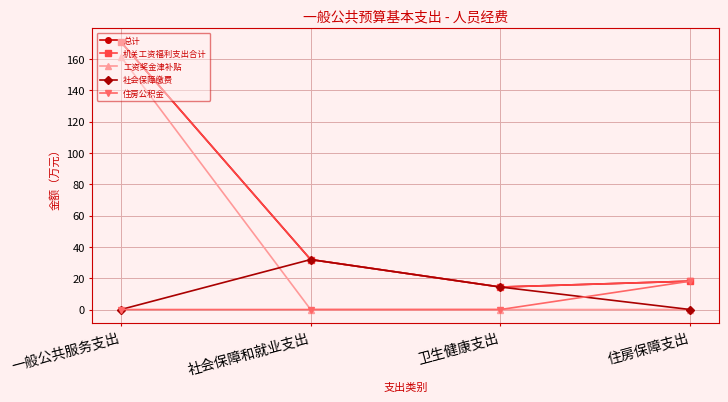

What is the sum of the 总计 values at 一般公共服务支出 and 卫生健康支出?

185.2